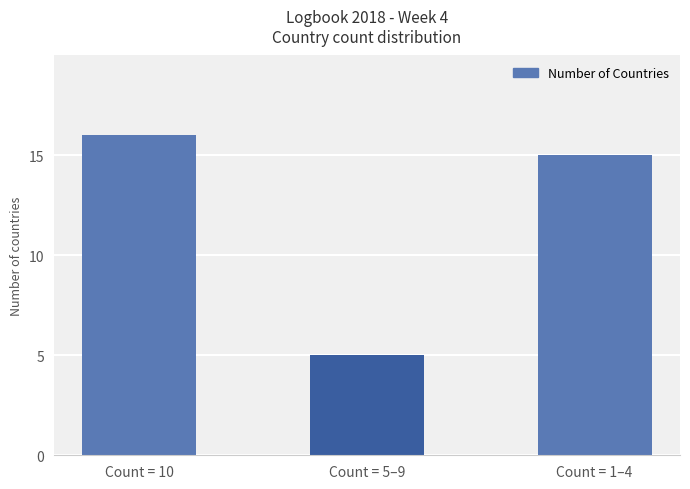

What is the value of the 2nd bar from the left?

5